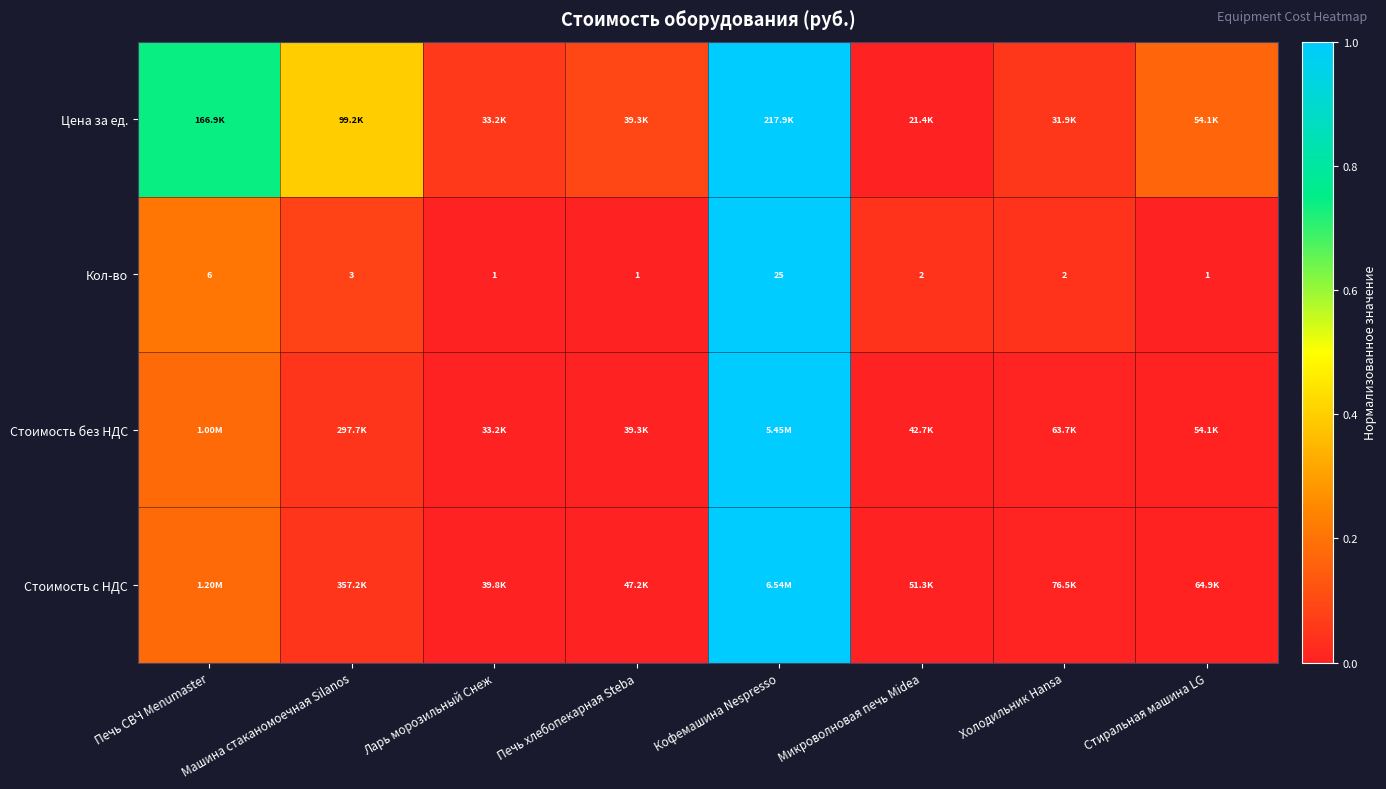

Rank the categories by Цена за ед. value from lowest to highest.

Микроволновая печь Midea, Холодильник Hansa, Ларь морозильный Снеж, Печь хлебопекарная Steba, Стиральная машина LG, Машина стаканомоечная Silanos, Печь СВЧ Menumaster, Кофемашина Nespresso